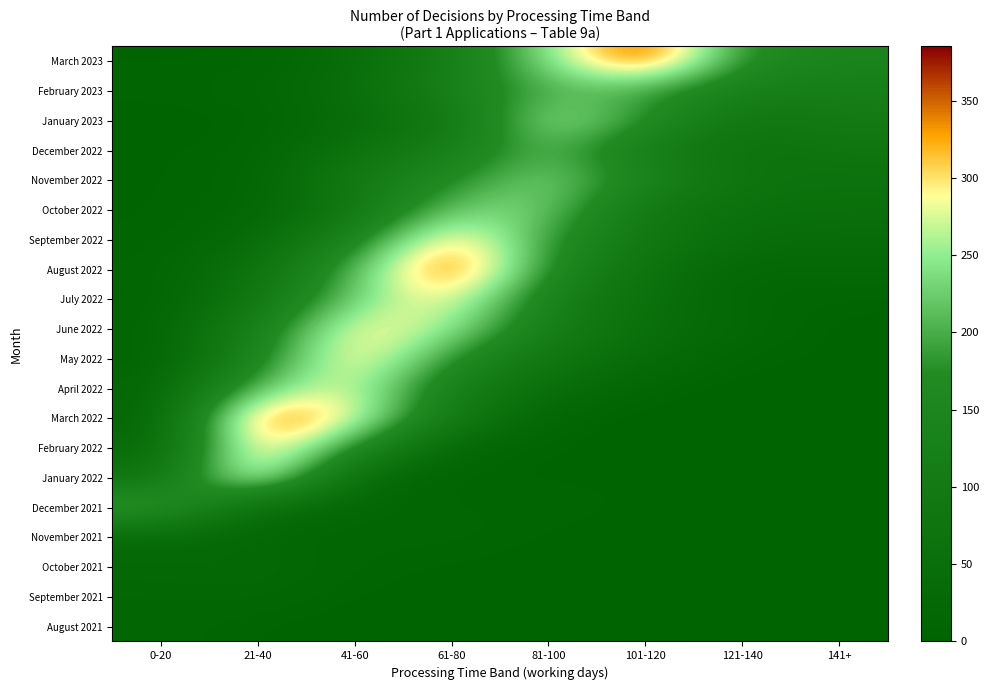

At which category does the chart reach its peak across all series?

101-120